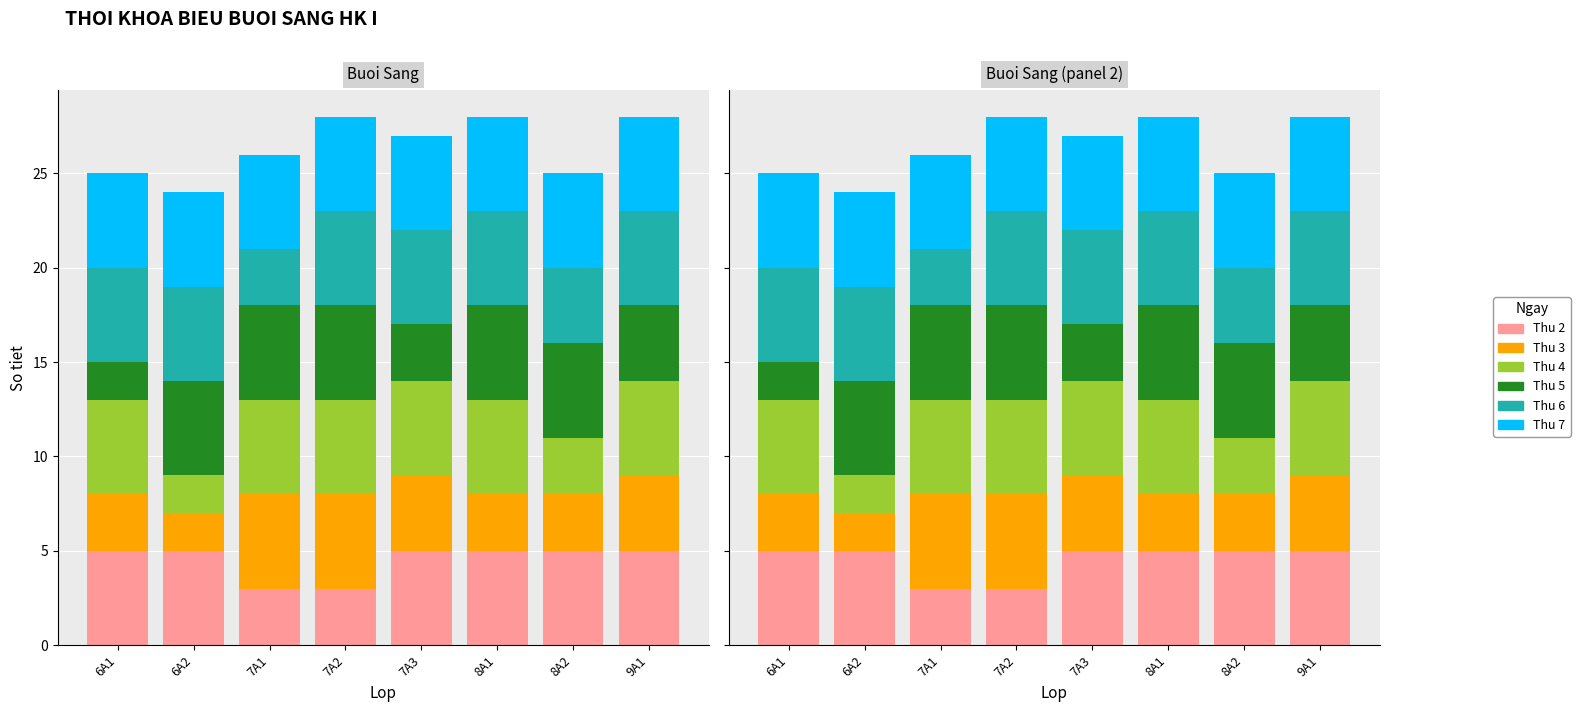

What is the difference between the maximum and minimum values in the Thu 6 series?

2